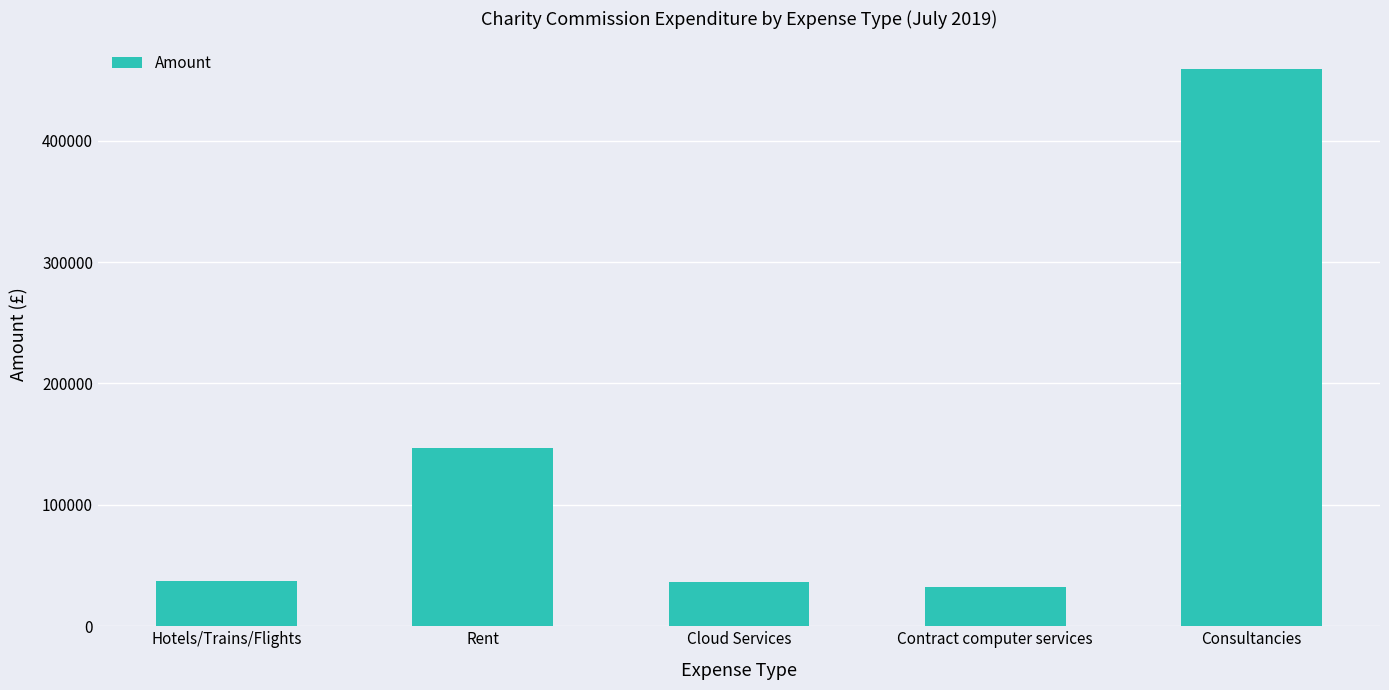

What is the minimum value shown in the chart?

31973.9